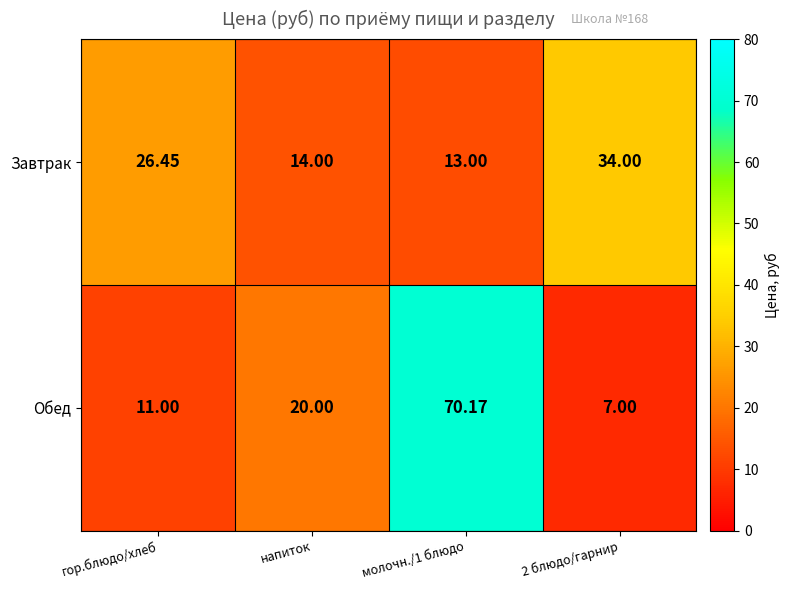

Rank the series at 2 блюдо/гарнир from lowest to highest value.

Обед, Завтрак